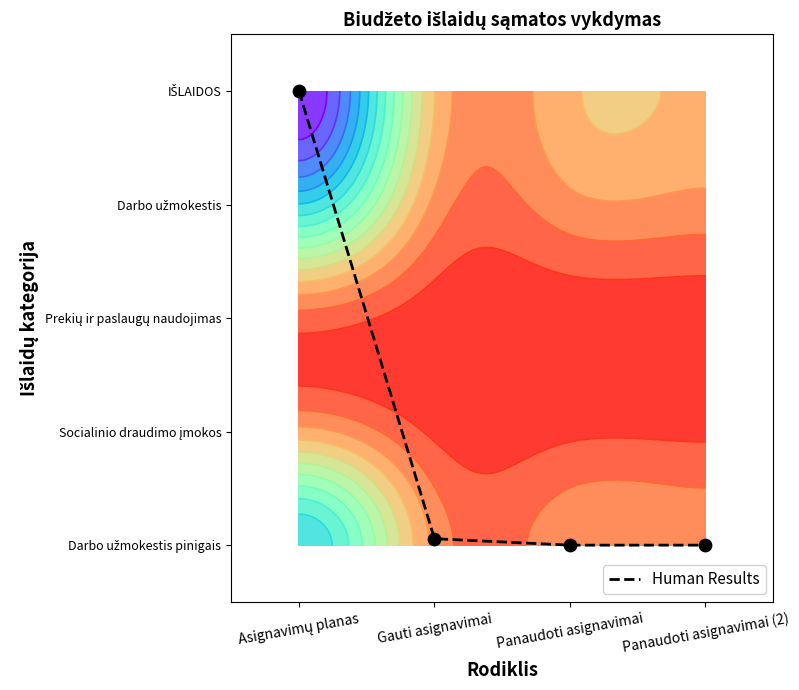

True or false: the data shows 2.3 at Asignavimų planas.

False